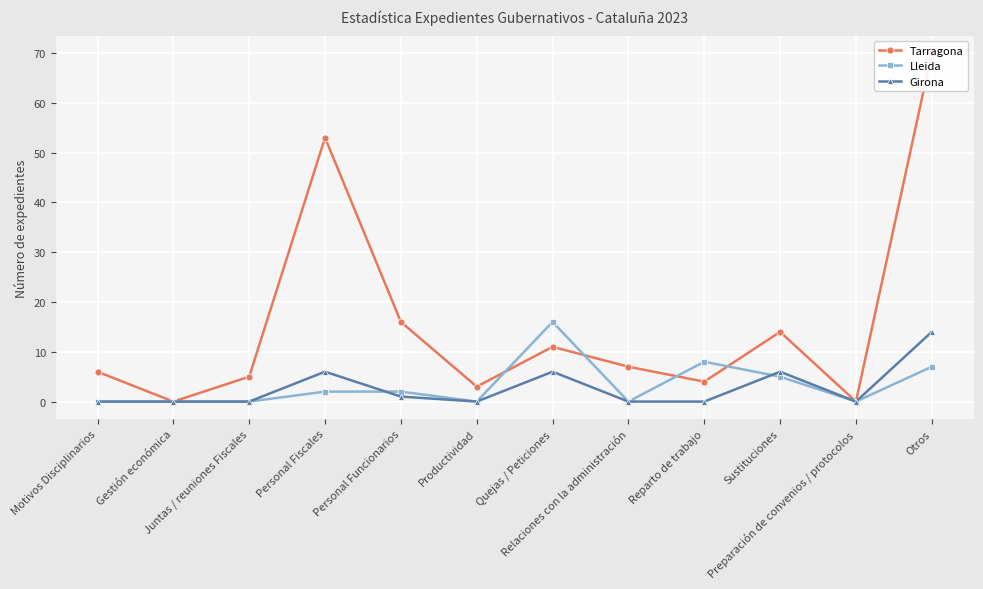

Is it true that Girona equals -5 at Preparación de convenios / protocolos?

False